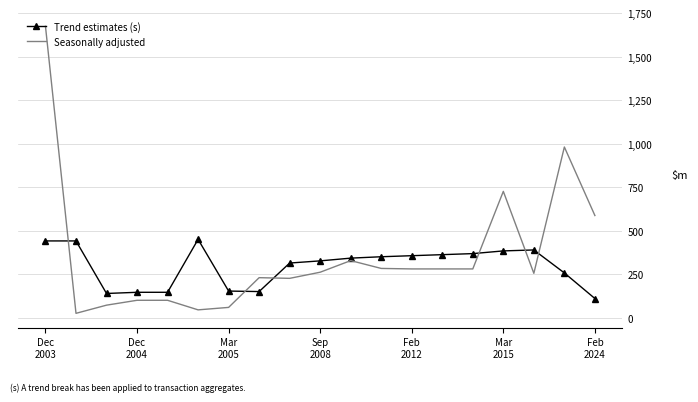

Which series has the widest spread of values?

Seasonally adjusted